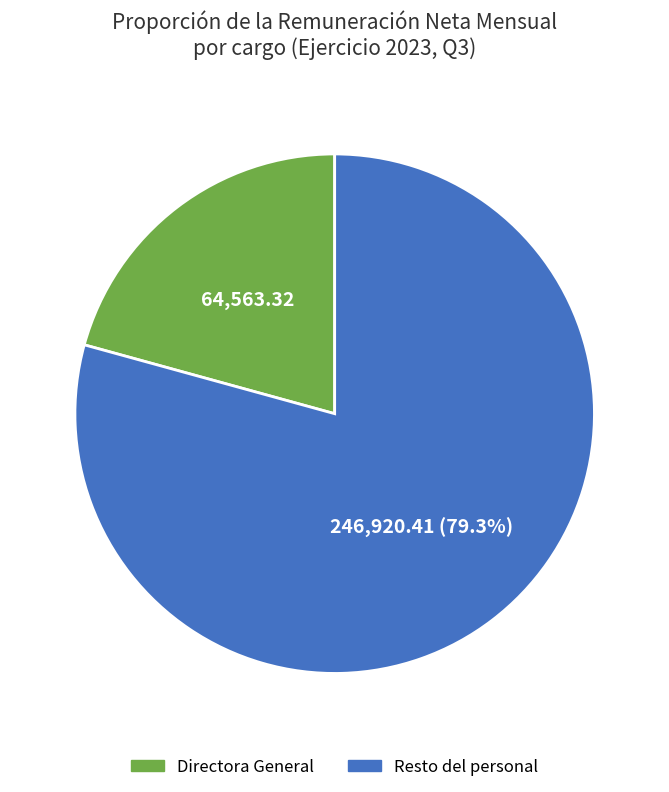

Count the number of slices in the pie.

2